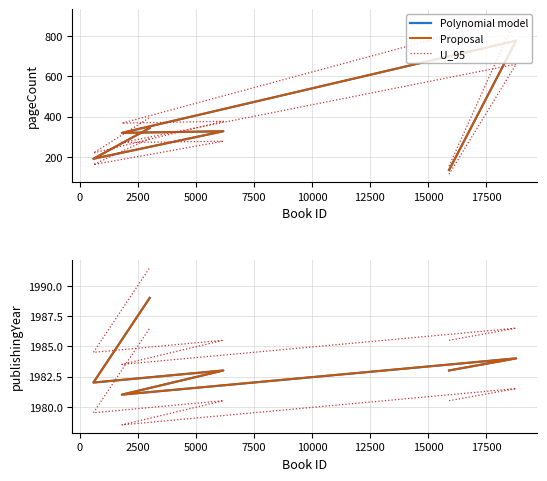

What is the spread (max minus min) of values at 7500?

2.5